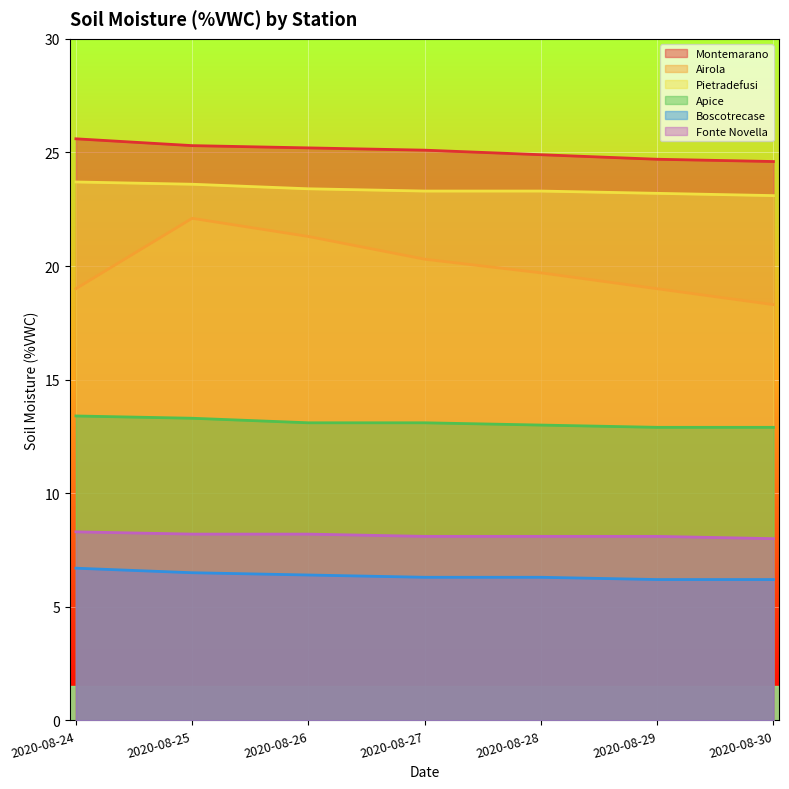

Is it true that Montemarano equals 25.3 at 2020-08-25?

True